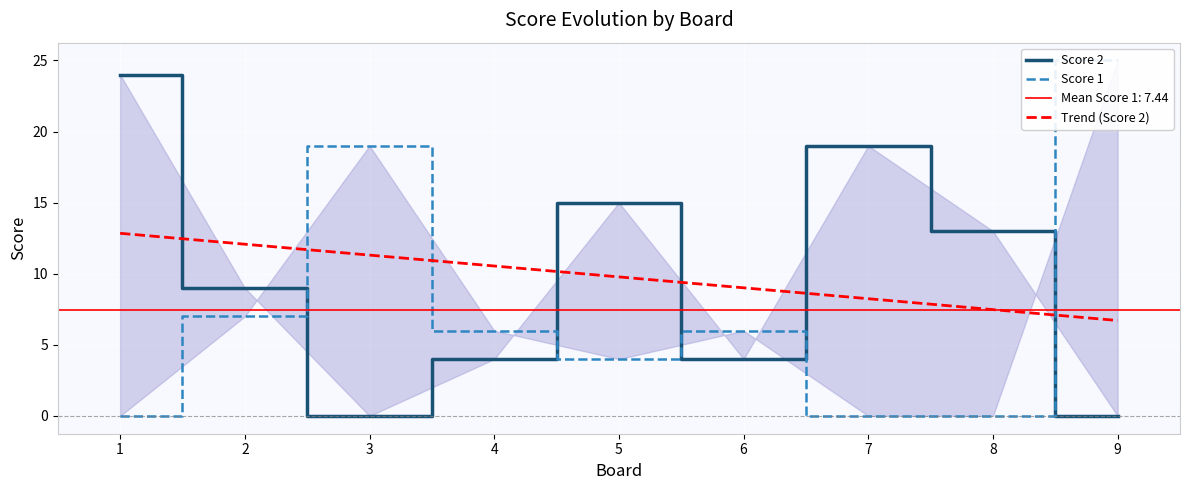

What is the average value of the Score 2 series?

10